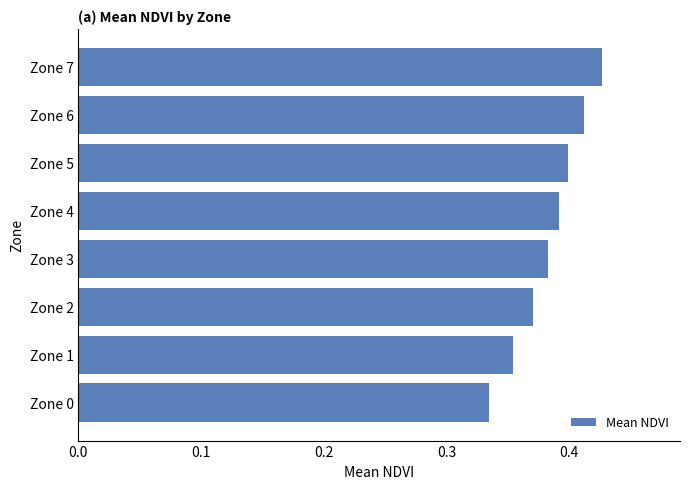

Is it true that the value at Zone 4 is 0.7?

False